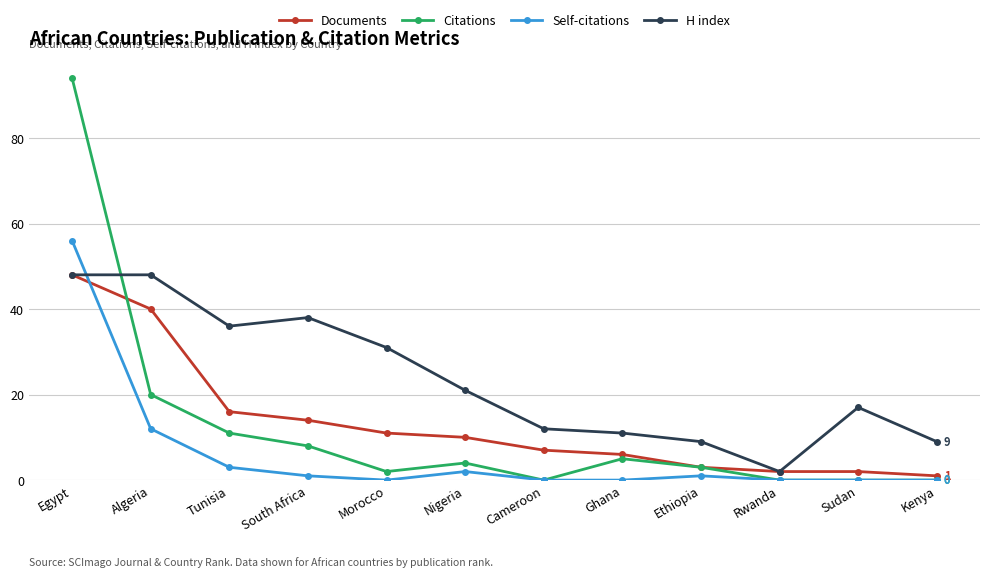

True or false: Self-citations has more than 0 interior local peaks.

True